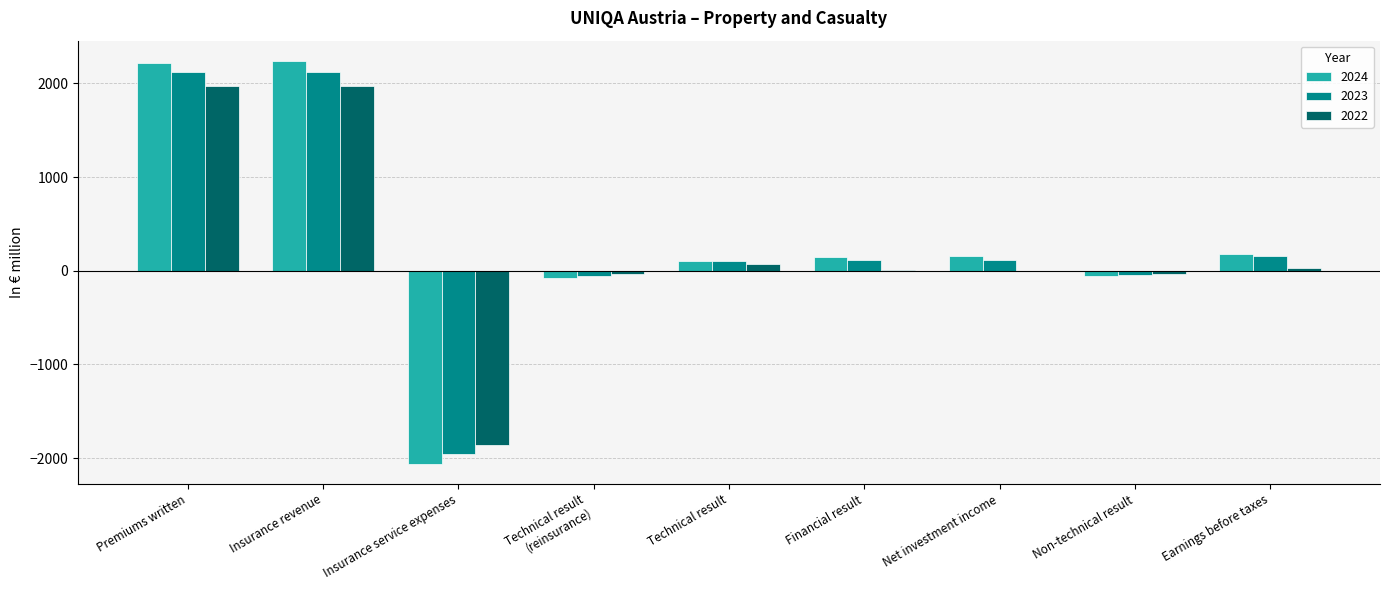

What is the sum of the 2023 values at Premiums written and Insurance service expenses?

164.8